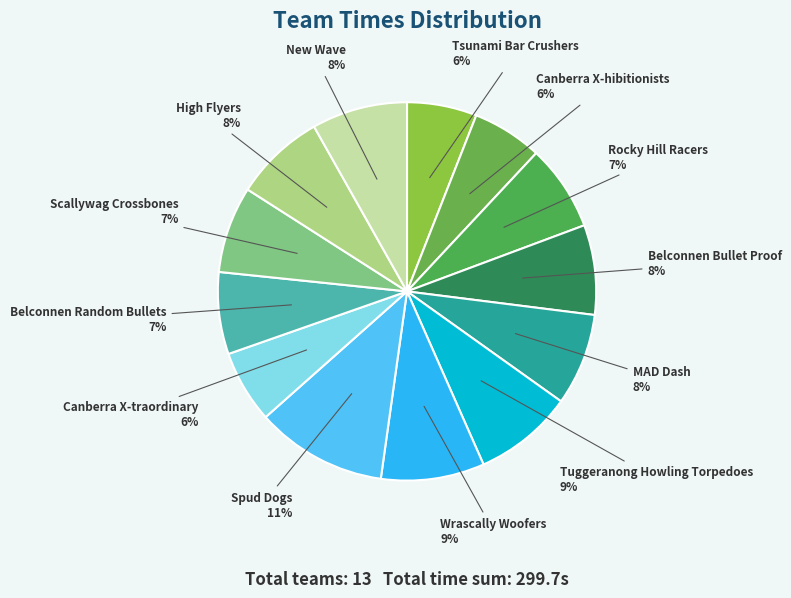

The Spud Dogs slice represents 11% of the pie. True or false?

True